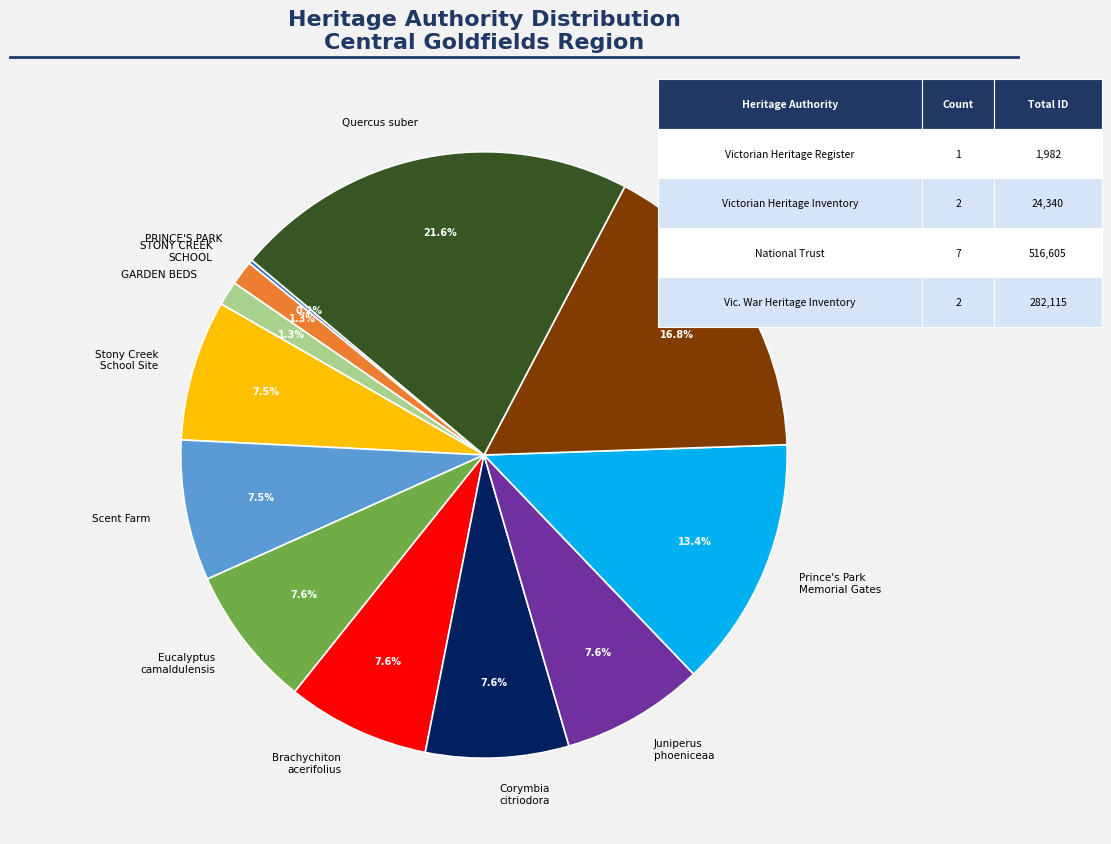

Is there a majority slice in this chart?

No